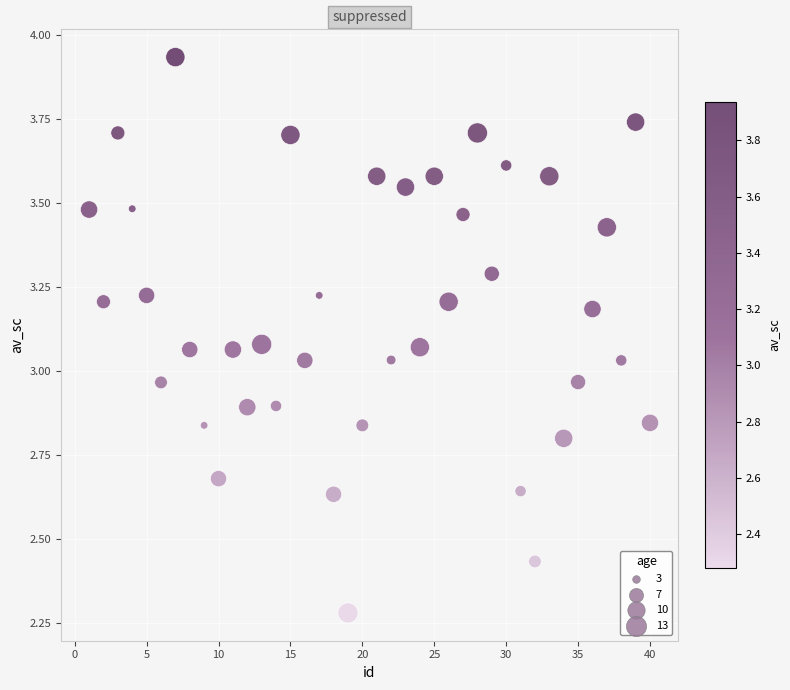

What is the range of Y values (max minus min)?

1.7